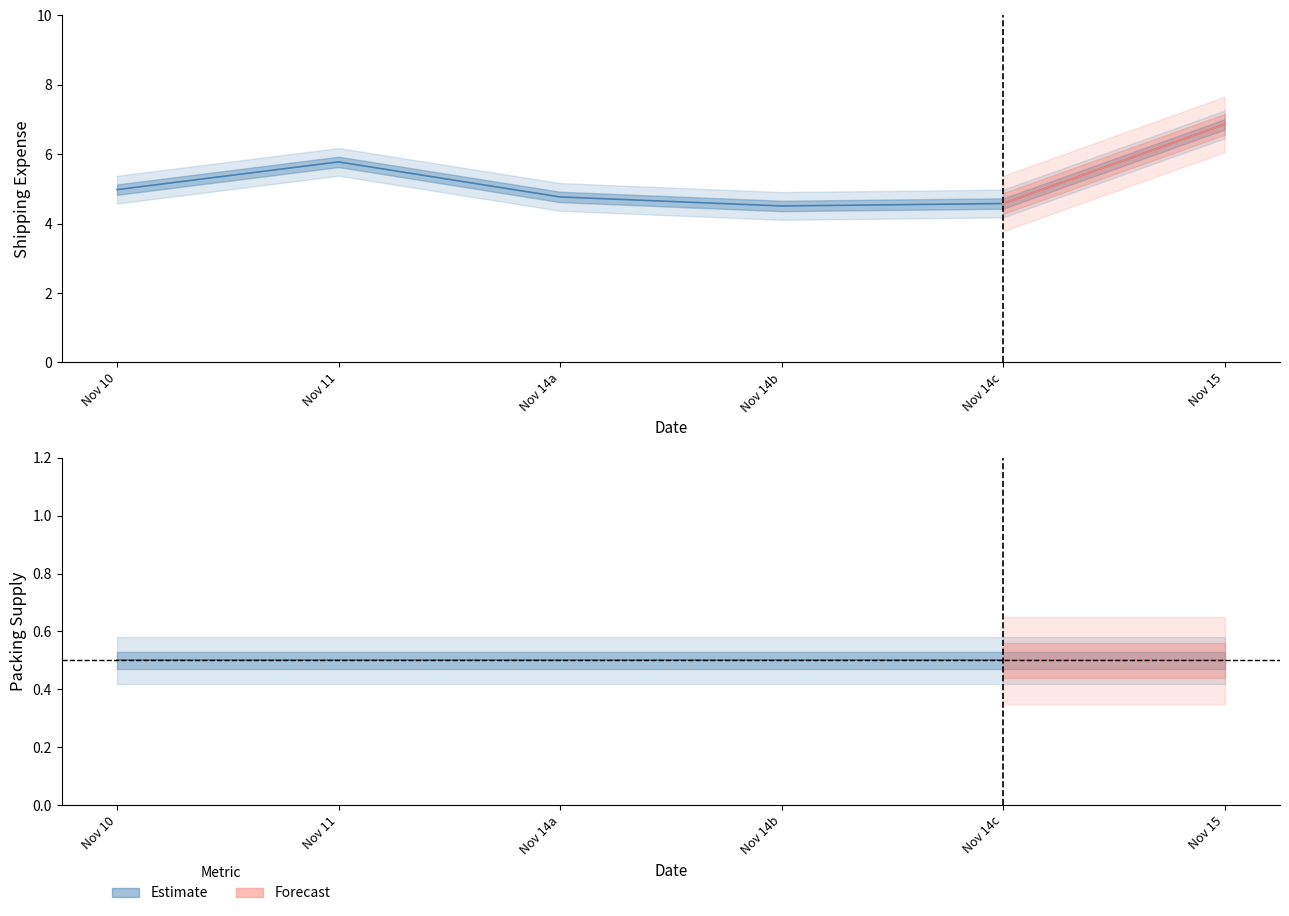

How many points are higher than both their immediate neighbors (excluding endpoints)?

1